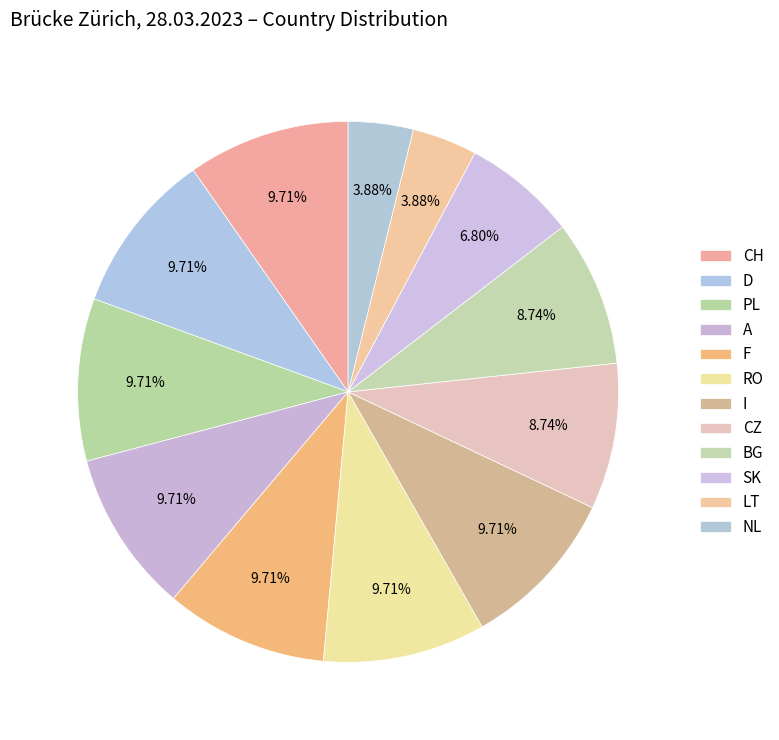

To the nearest percent, what is the combined percentage of PL and RO?

19%